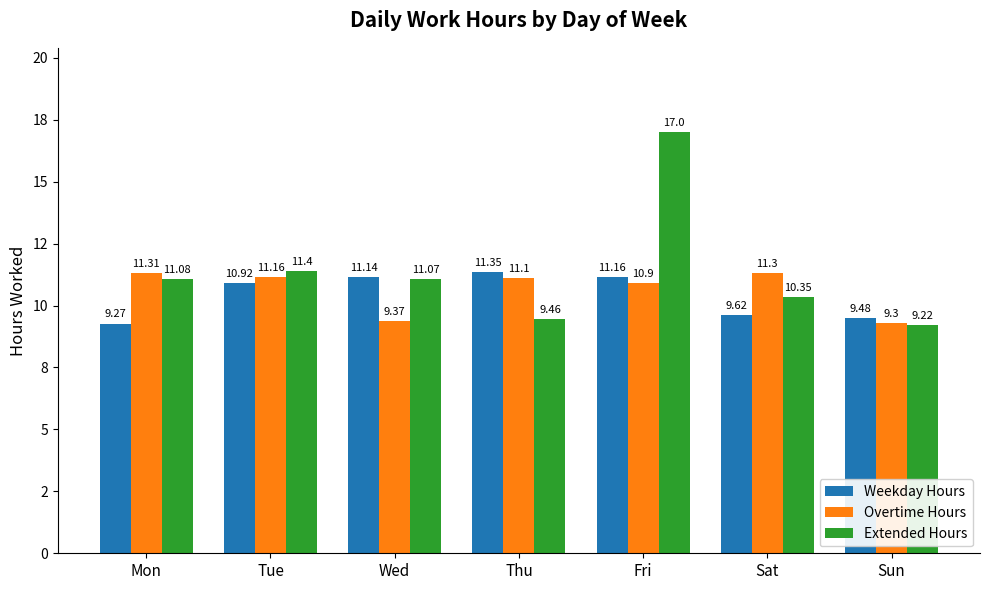

Is the value of Overtime Hours at Mon greater than the value of Weekday Hours at Sat?

Yes